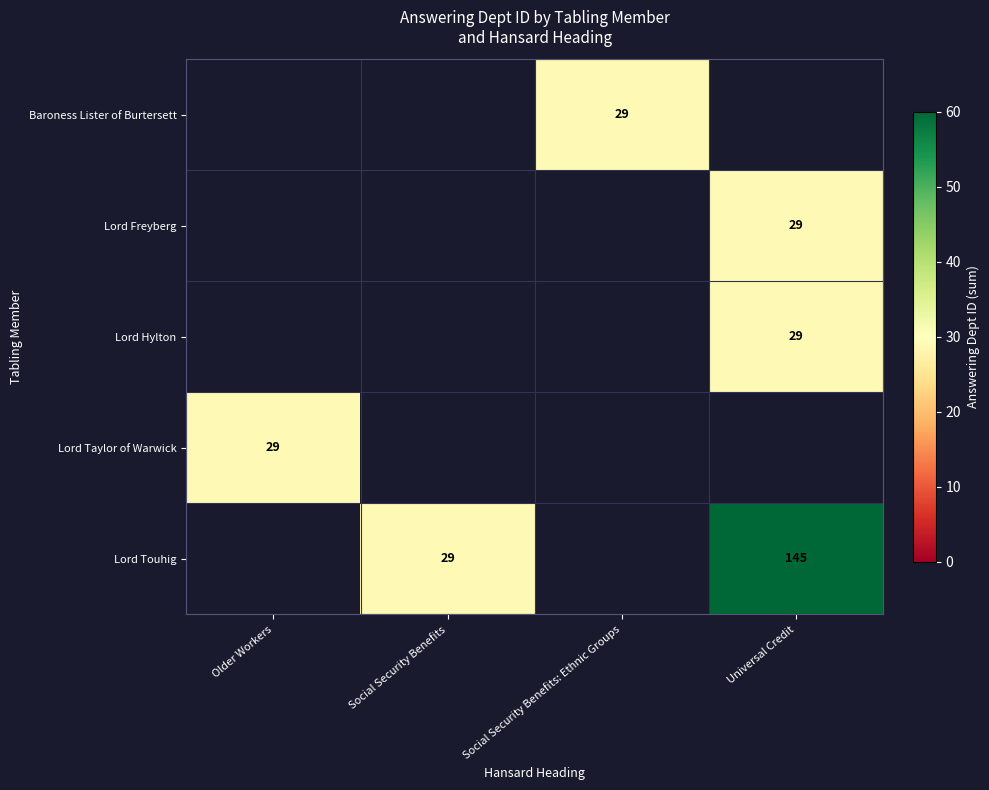

What is the greatest value displayed?

145.0